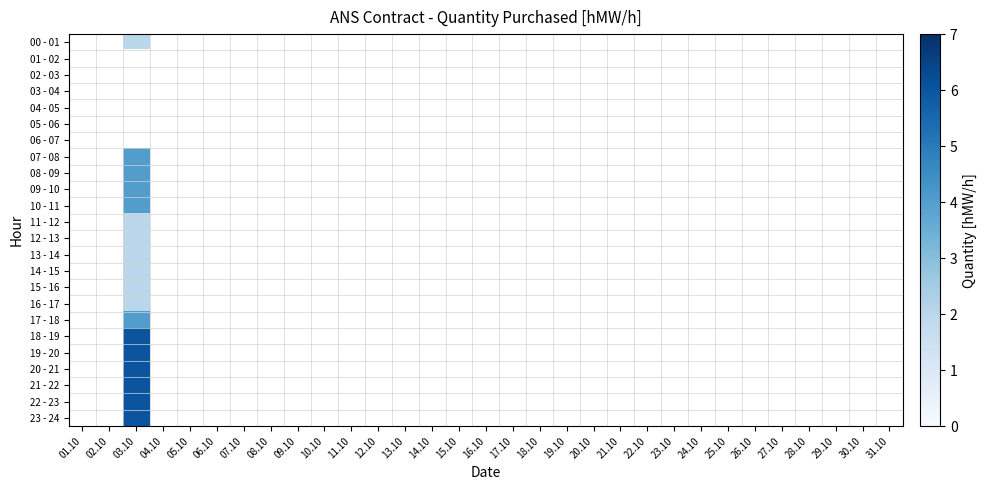

At which category is the sum across all series the highest?

03.10